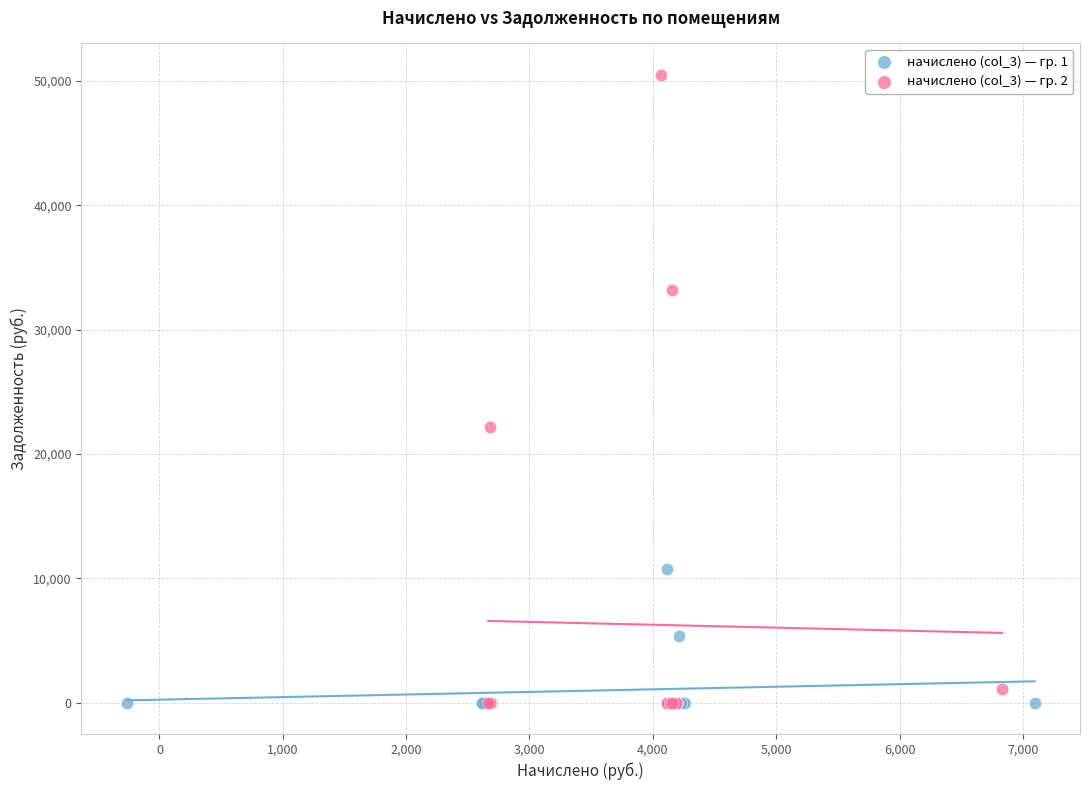

Which series has the largest Y range (max minus min)?

начислено (col_3) — гр. 2